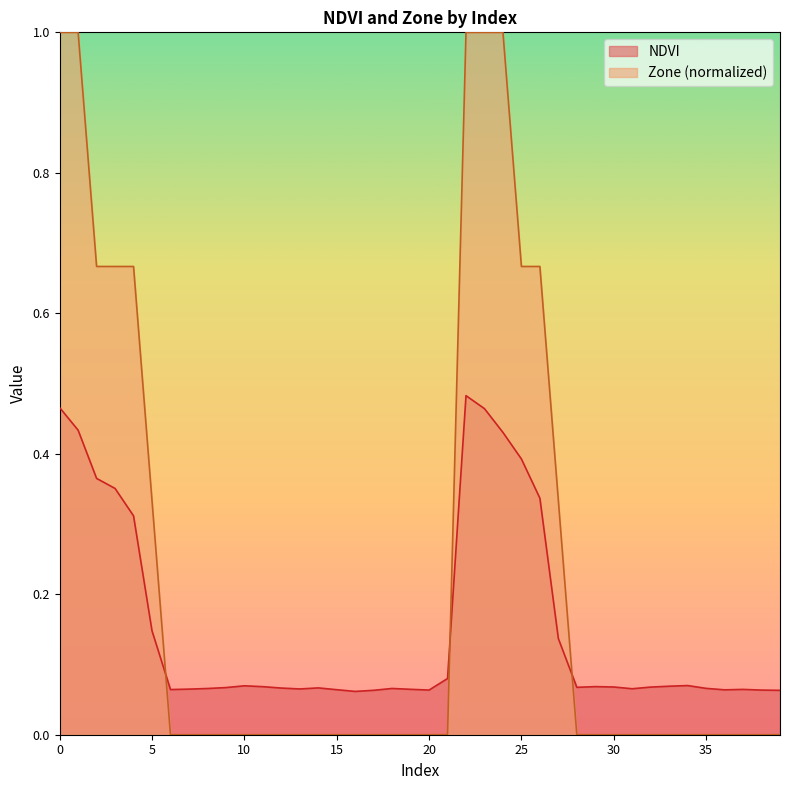

List the labels in order of Zone value, largest first.

0, 1, 22, 23, 24, 2, 3, 4, 25, 26, 5, 27, 6, 7, 8, 9, 10, 11, 12, 13, 14, 15, 16, 17, 18, 19, 20, 21, 28, 29, 30, 31, 32, 33, 34, 35, 36, 37, 38, 39